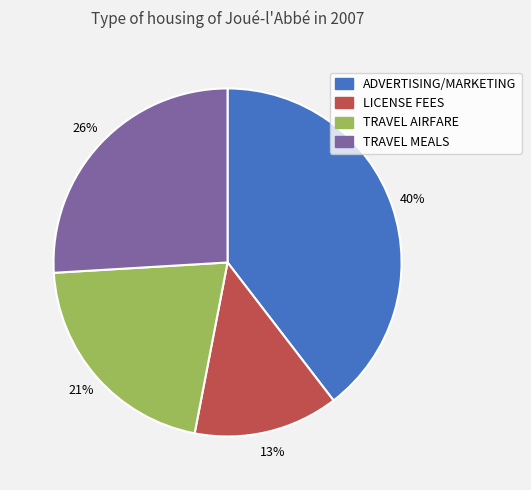

To the nearest percent, what portion does TRAVEL AIRFARE represent?

21%